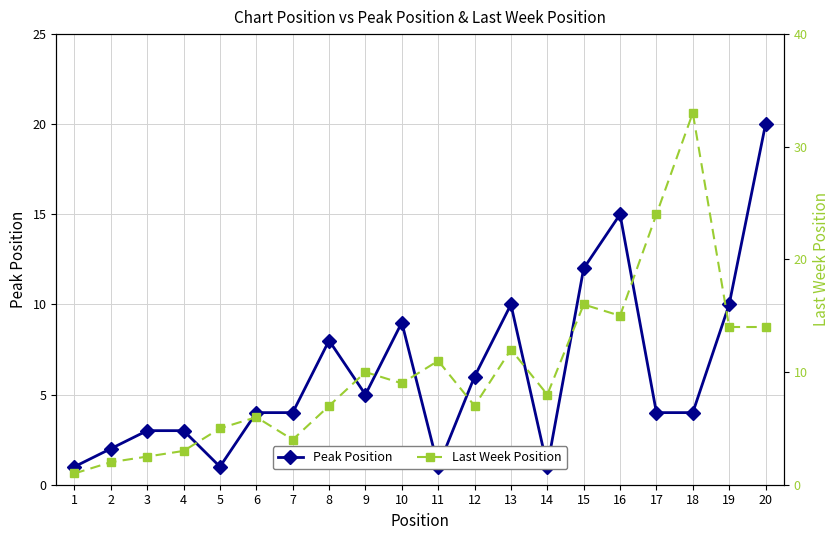

Which series changed the most between 5 and 14?

Last Week Position